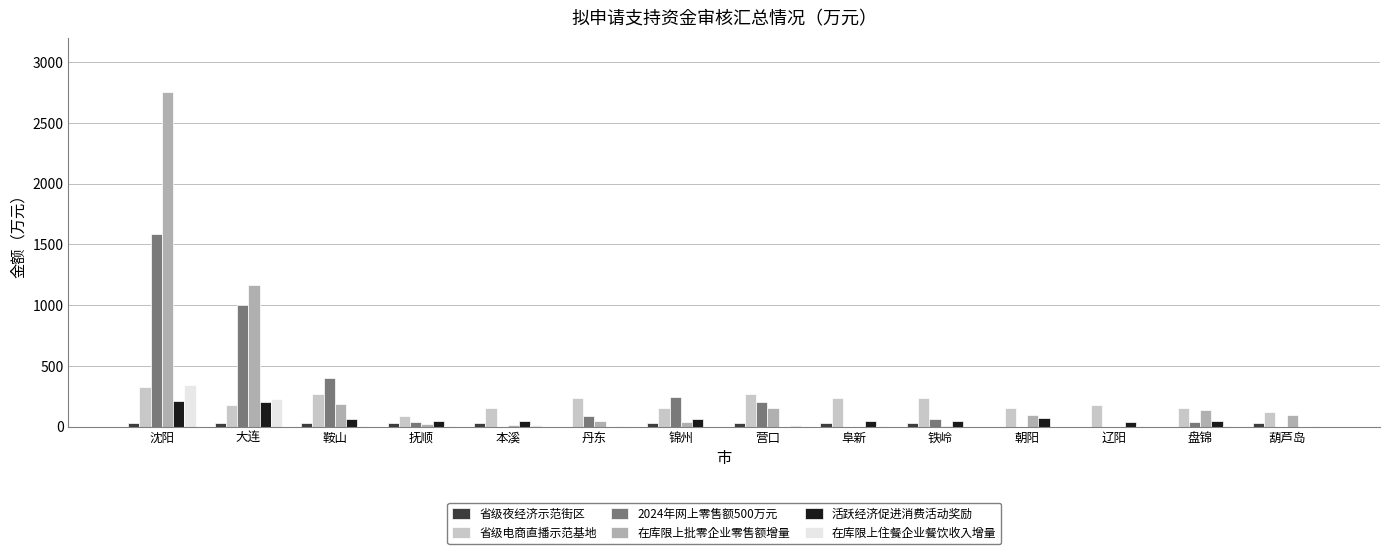

At which category is the sum across all series the highest?

沈阳